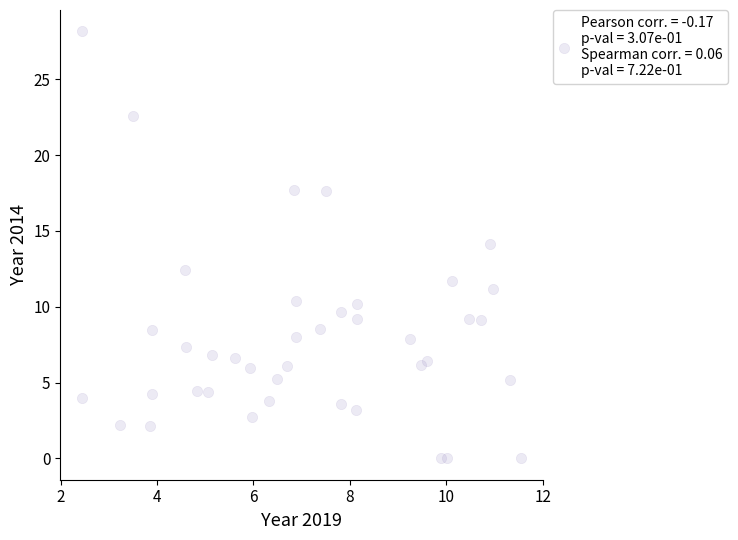

What is the range of Y values (max minus min)?

28.2